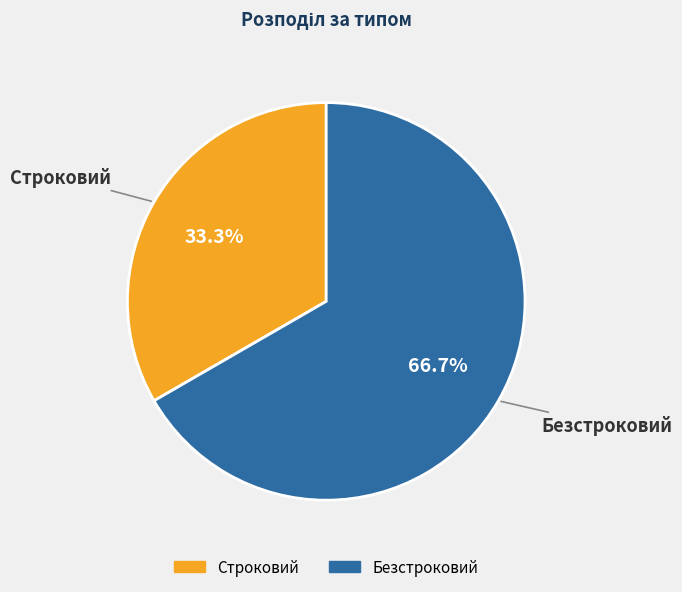

The Строковий slice represents 33% of the pie. True or false?

True